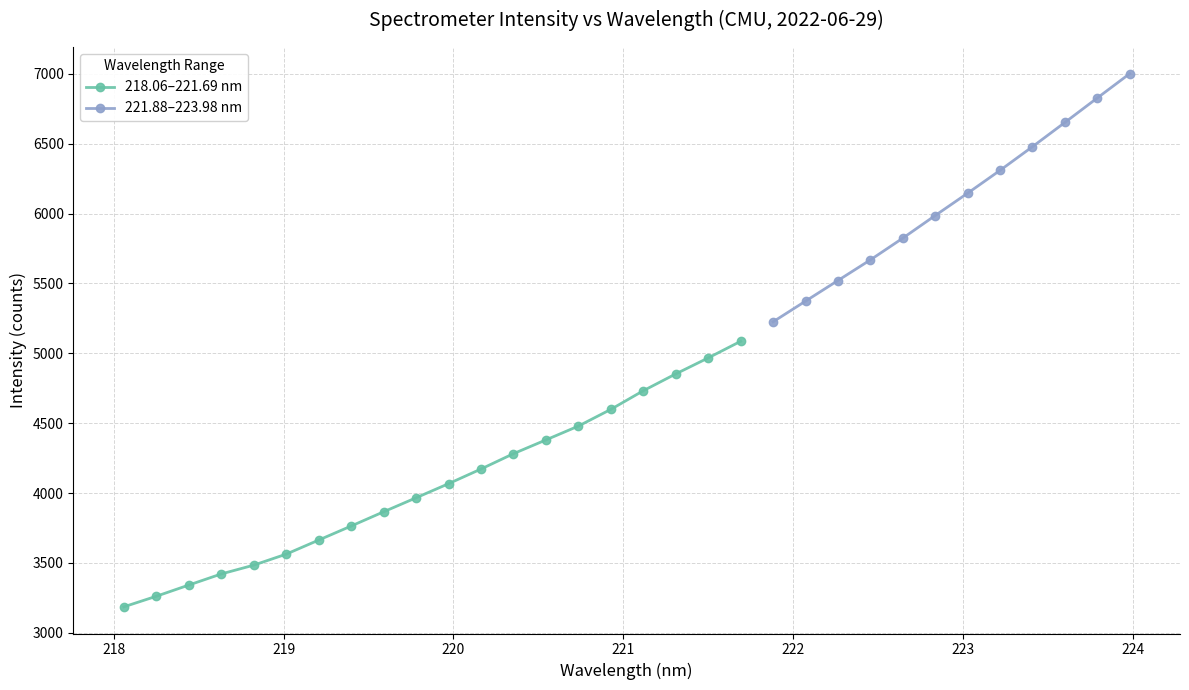

Where is the data nearest to the value 4135?

220.1623